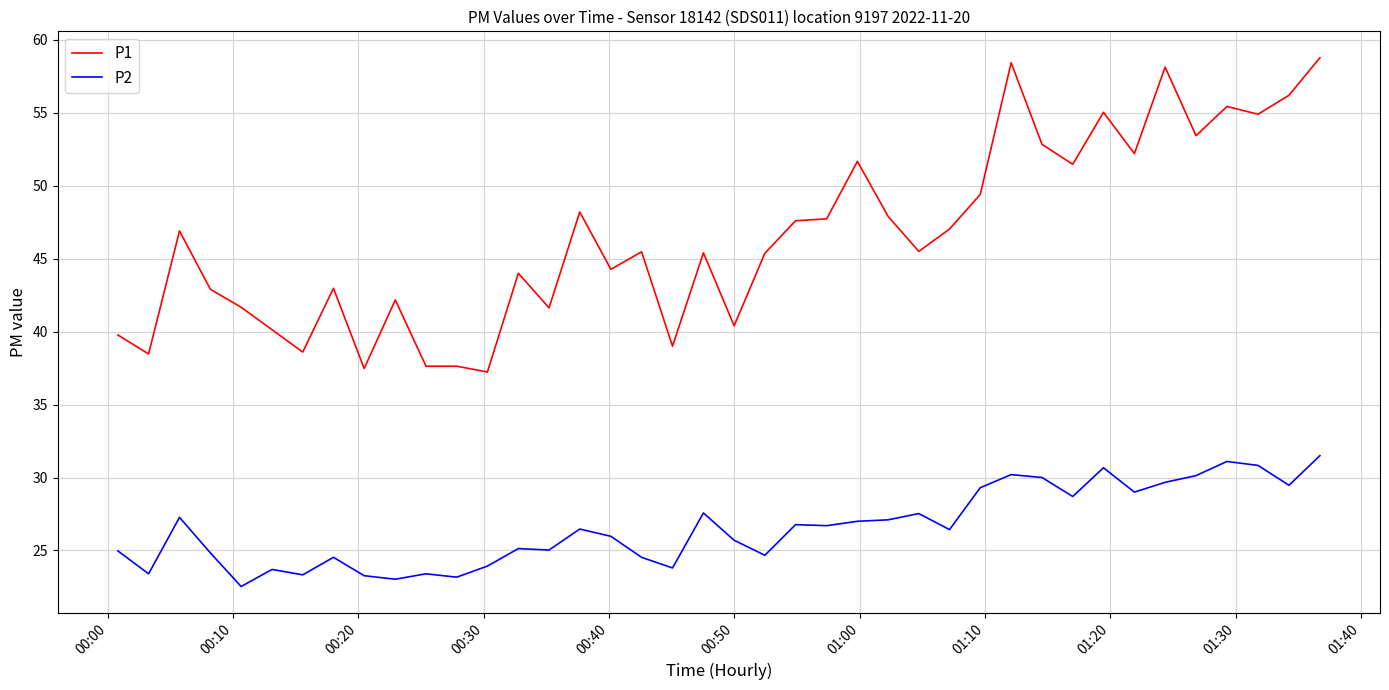

How many lines are shown in the chart?

2